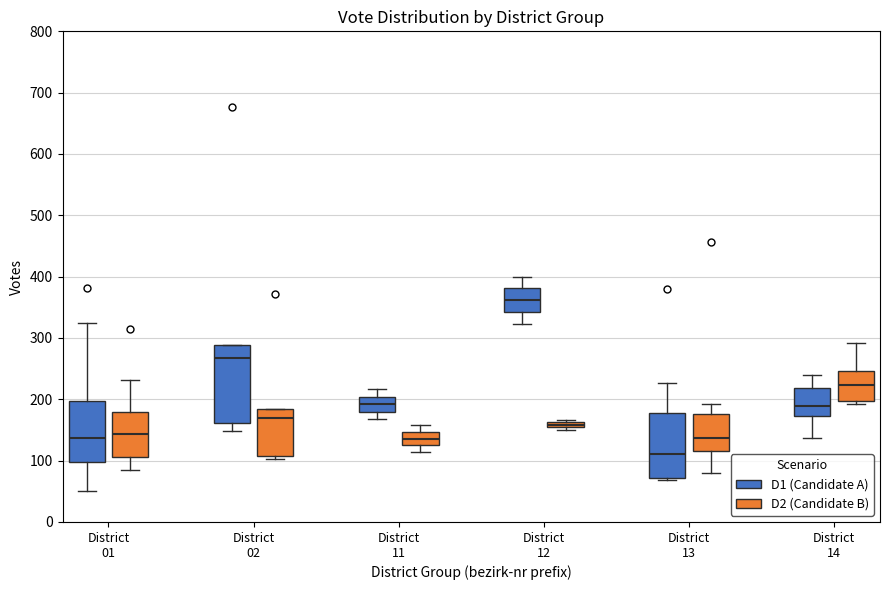

Where does the lower whisker of the box for District 12 (D1 (Candidate A)) end on the y-axis? The values are not printed on the chart, so give them approximately, as read against the axis.

320